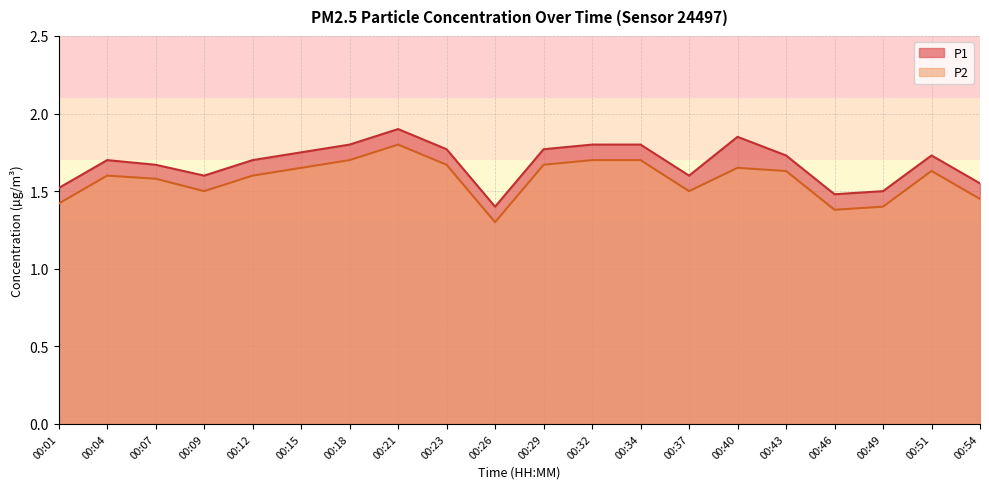

How many P1 values are between 1 and 2?

20